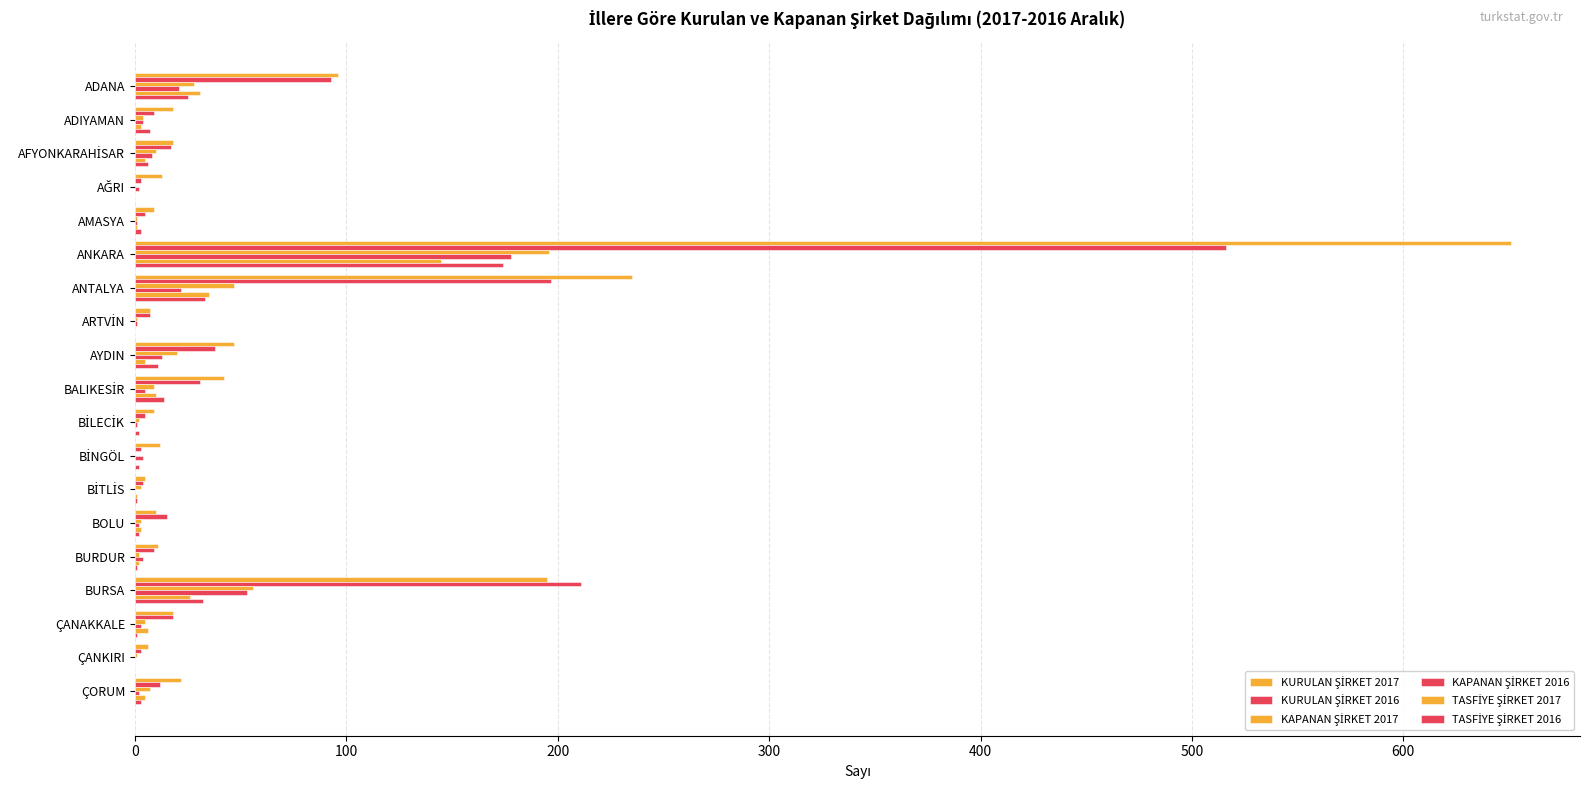

Count the number of categories in the chart.

19